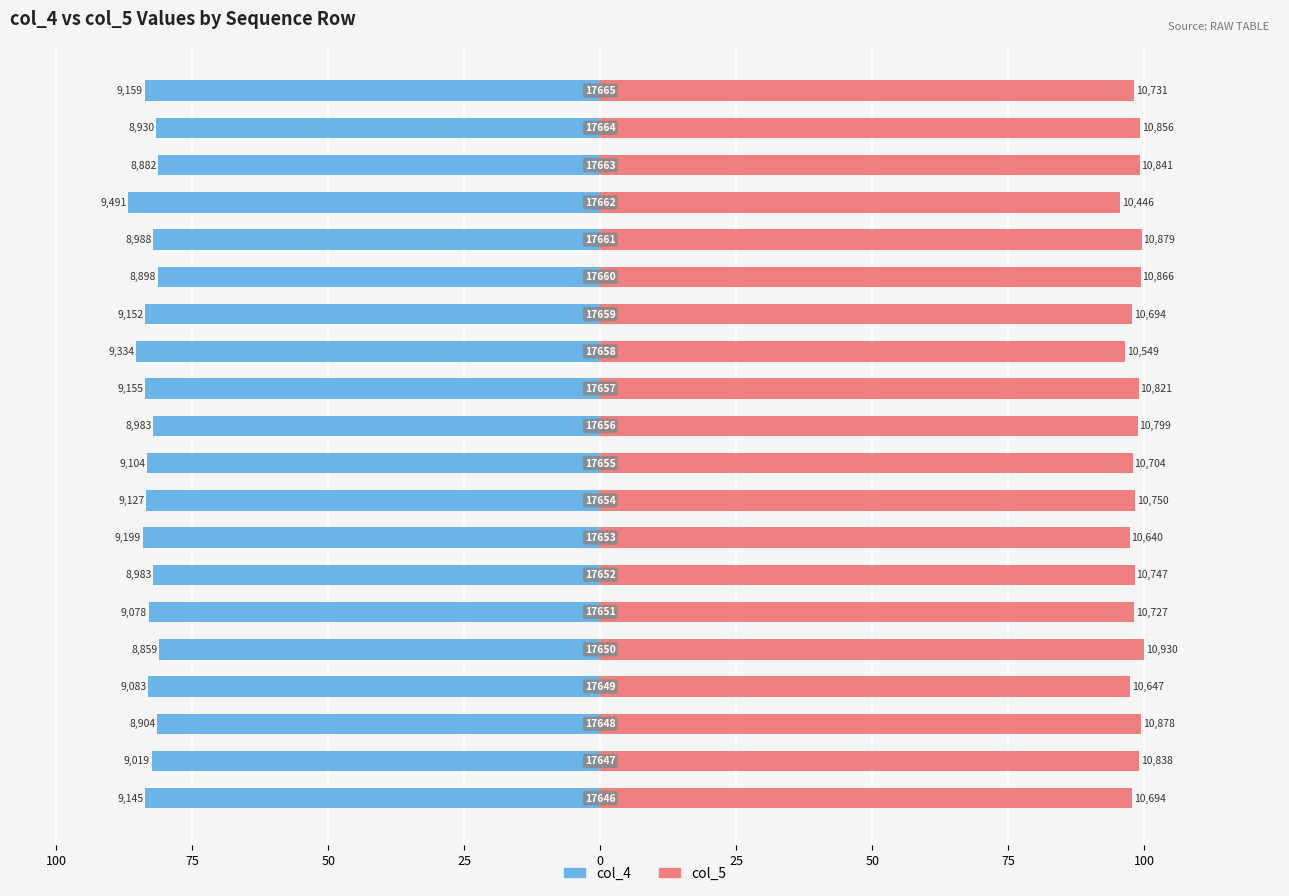

Between 12 and 50, which is larger?

50